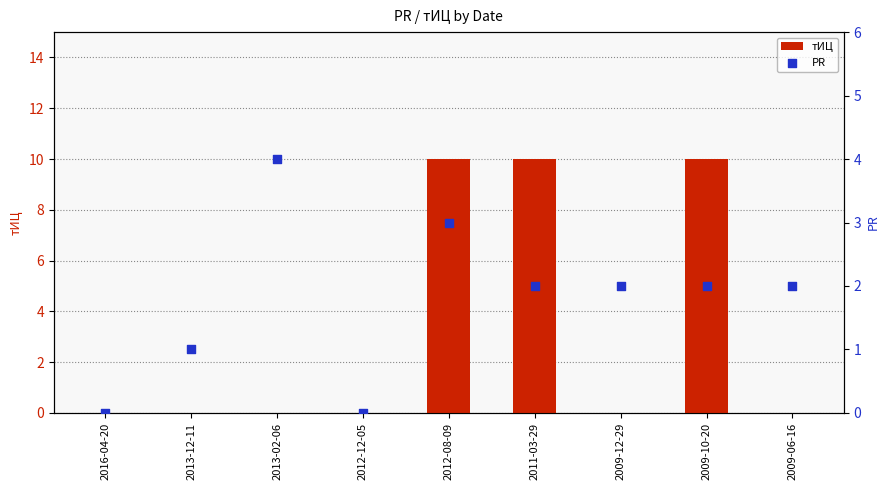

What are all the series names shown in the legend?

тИЦ, PR